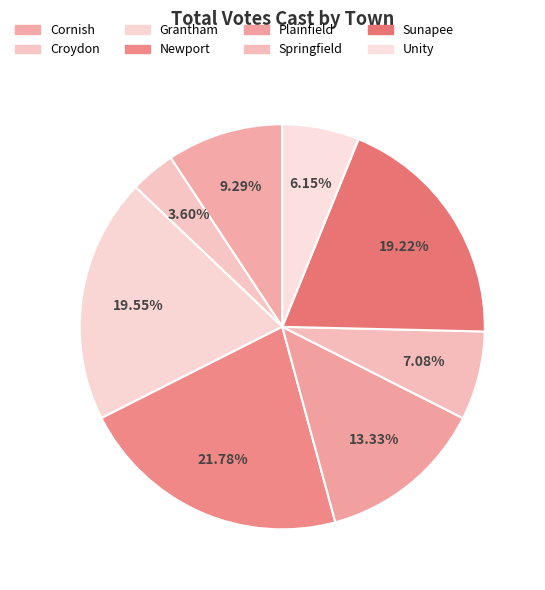

What is the smallest slice in the pie chart?

Croydon